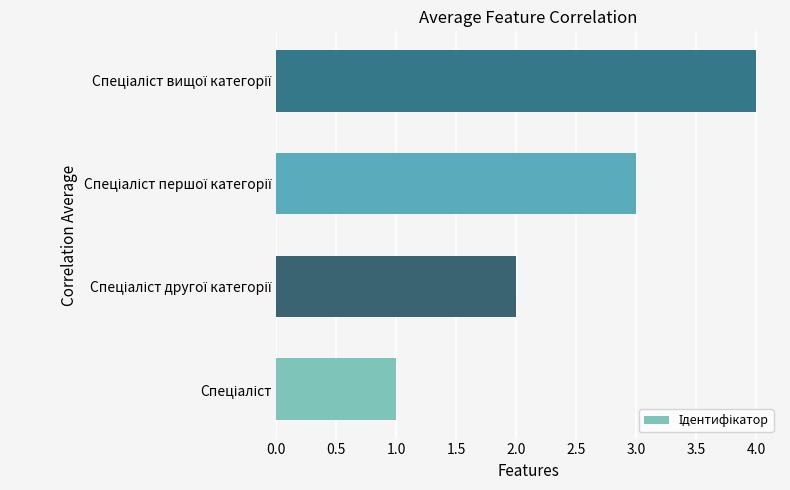

What is the greatest value displayed?

4